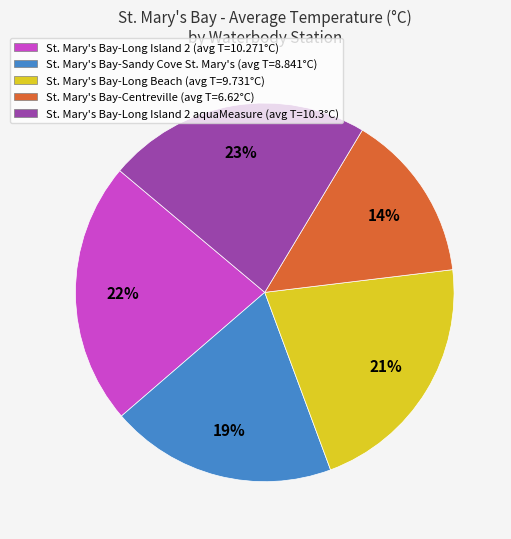

Combined, do St. Mary's Bay-Long Island 2 aquaMeasure (avg T=10.3°C) and St. Mary's Bay-Centreville (avg T=6.62°C) account for over 50%?

No